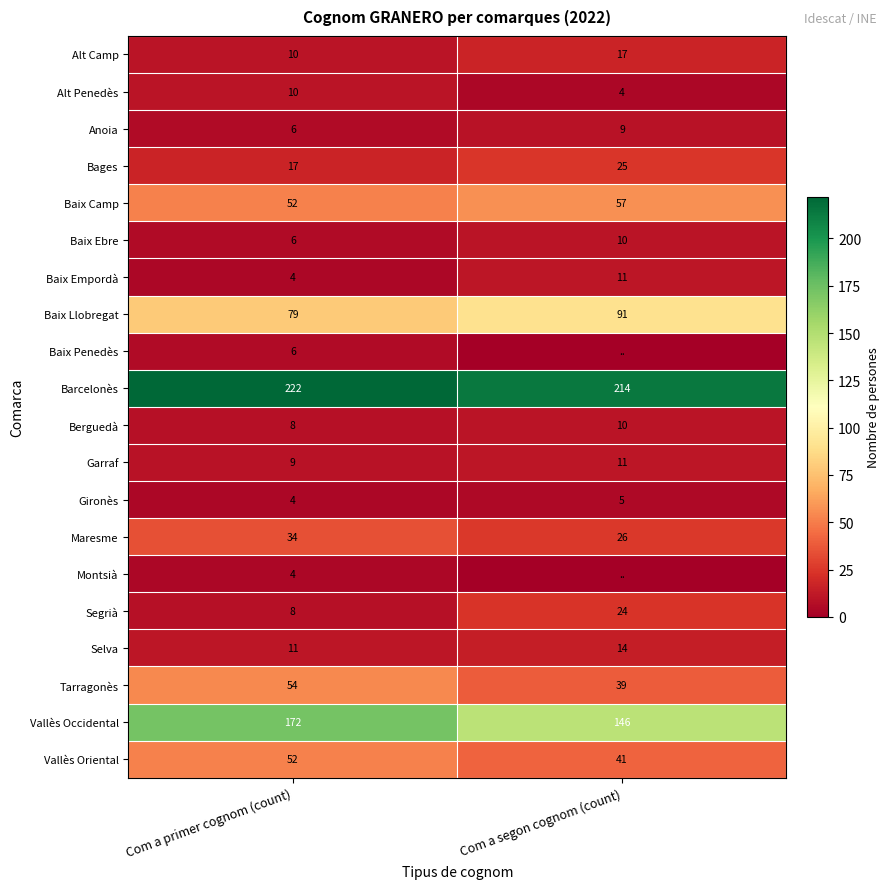

Is it true that Barcelonès equals 144 at Com a primer cognom (count)?

False